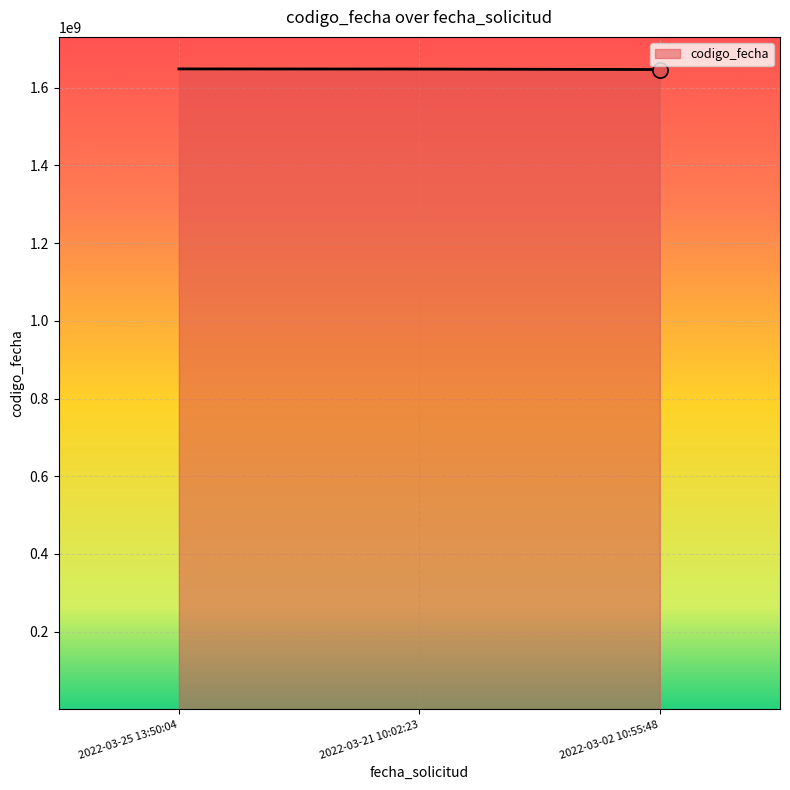

Approximately how many times larger is the value at 2022-03-21 10:02:23 compared to 2022-03-25 13:50:04?

1.0